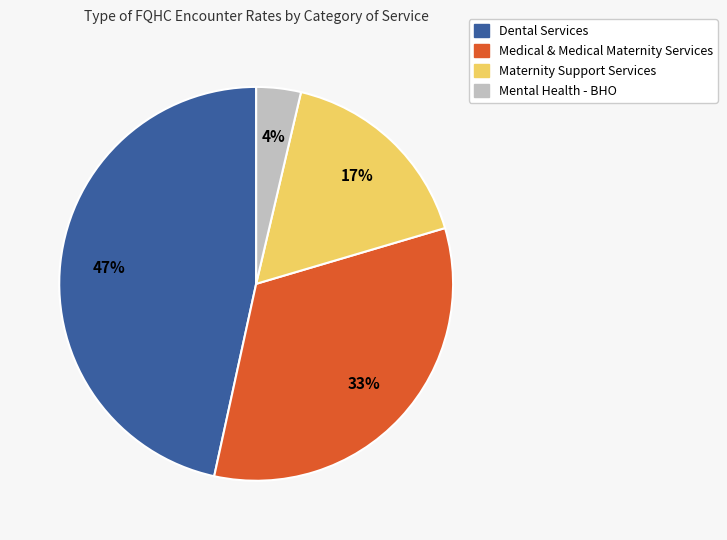

Does any single category account for the majority?

No